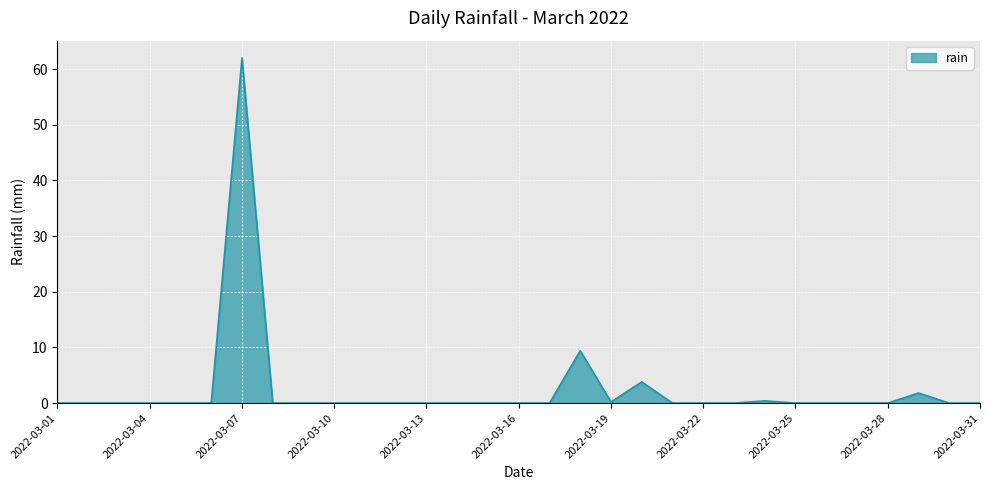

What is the maximum value shown in the chart?

62.0